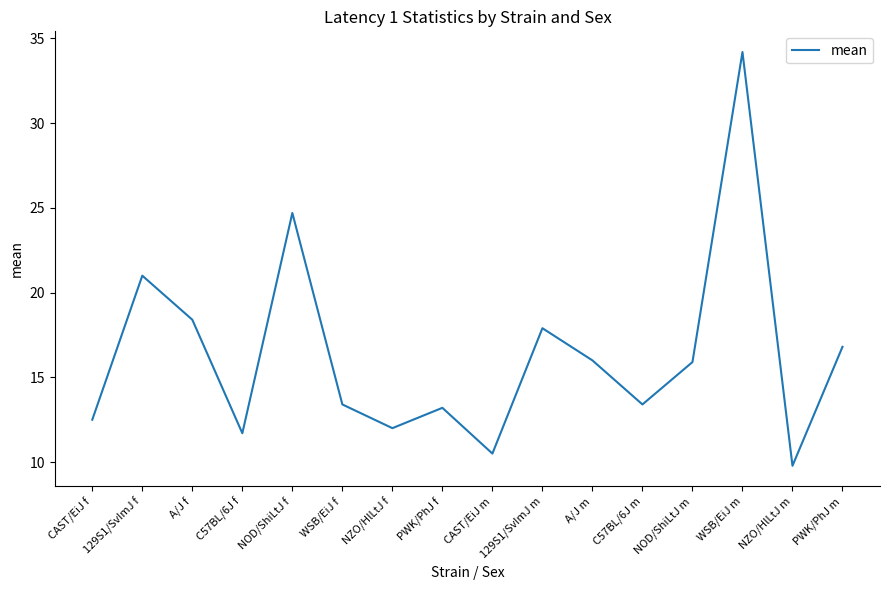

What is the difference between the second highest and second lowest values?

14.2